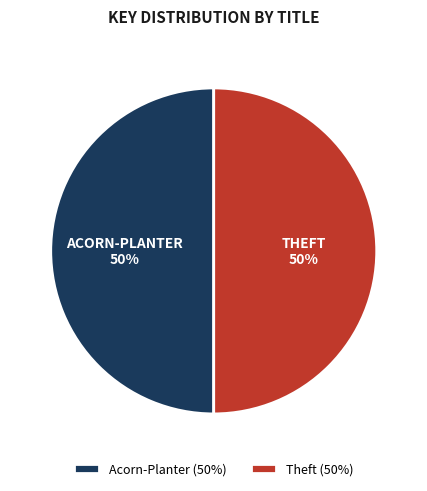

What is the ratio of the value at Theft (50%) to the value at Acorn-Planter (50%)?

1.0